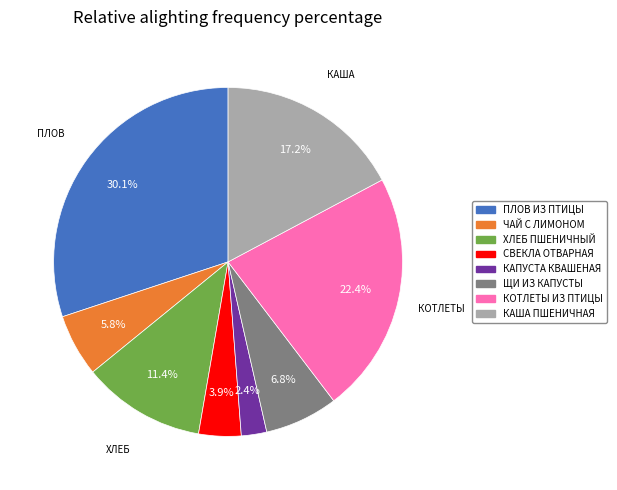

Is there a majority slice in this chart?

No